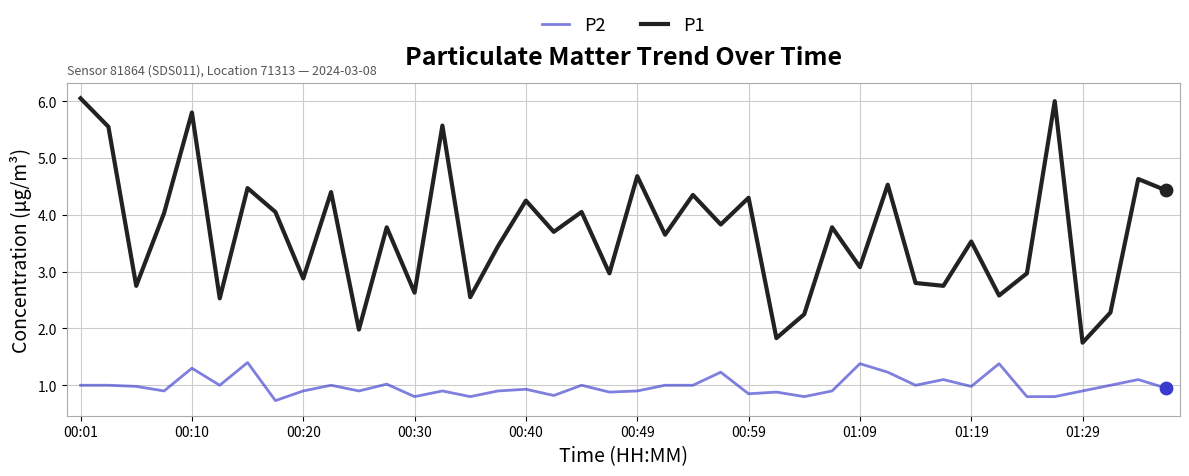

Which series has the largest total across all categories?

P1